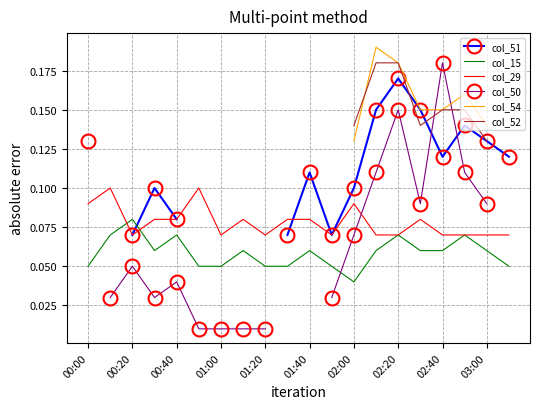

At which label does col_15 reach its minimum?

02:00